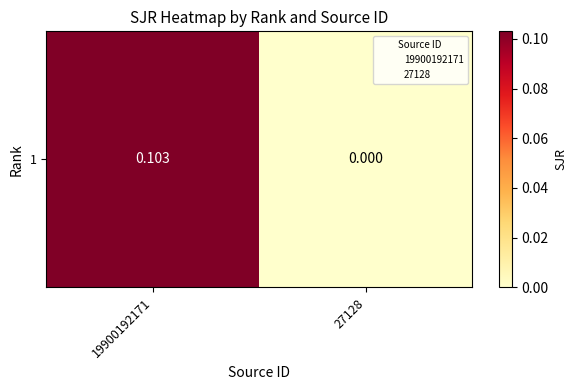

At which category does the chart reach its minimum across all series?

27128